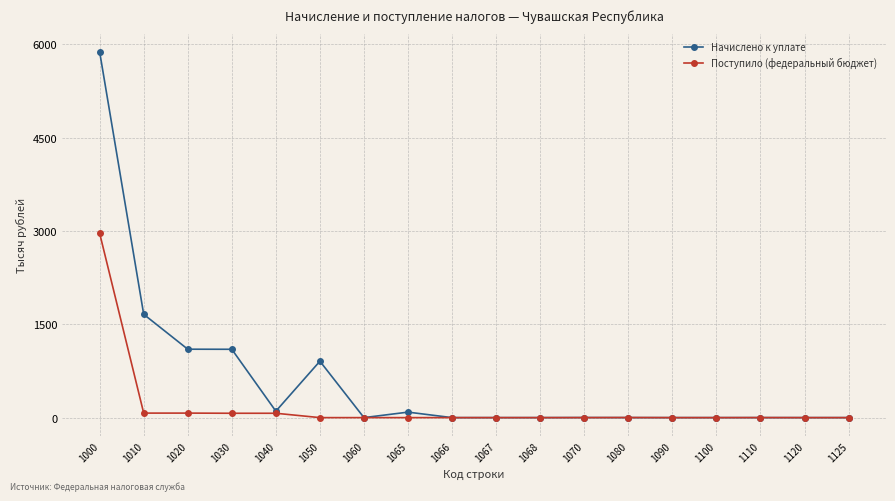

List the series in order of their peak value, lowest first.

Поступило (федеральный бюджет), Начислено к уплате